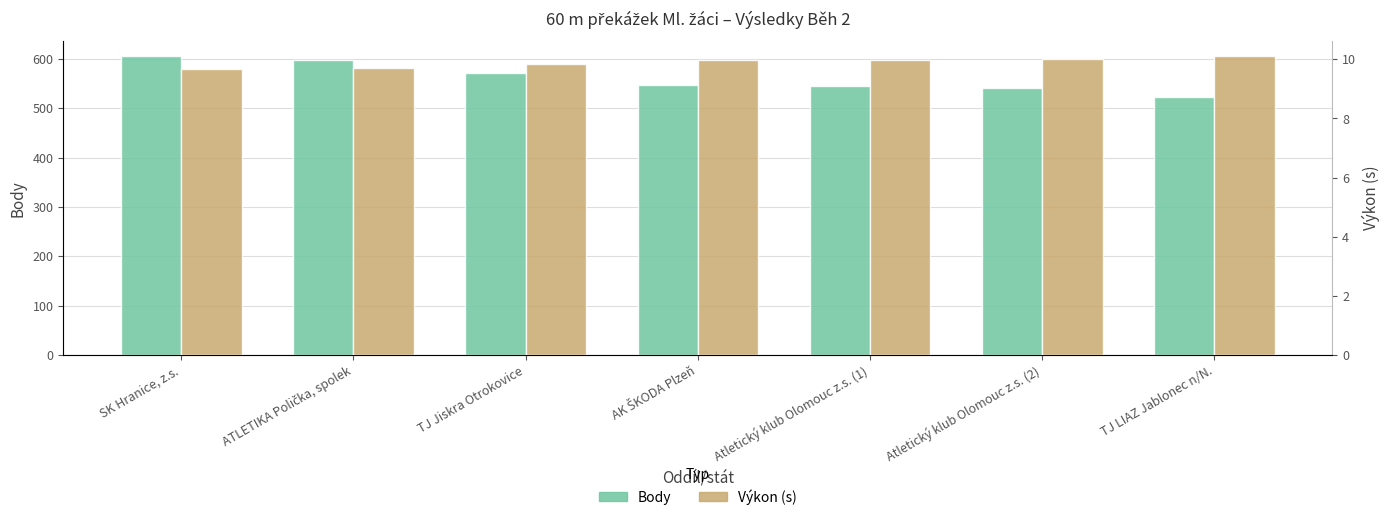

Is it true that Body equals 597.0 at ATLETIKA Polička, spolek?

True